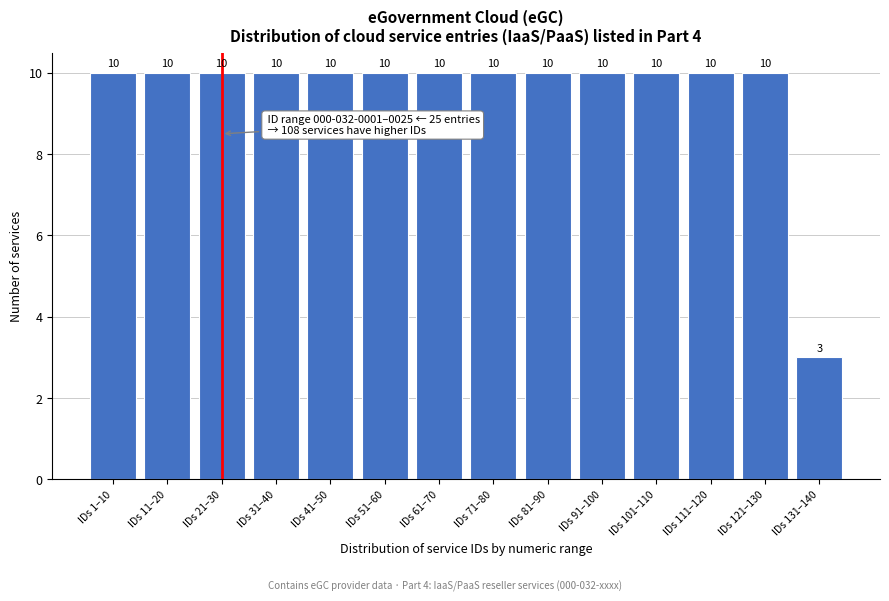

Reading right to left, list all the values displayed in this chart.

3	10	10	10	10	10	10	10	10	10	10	10	10	10